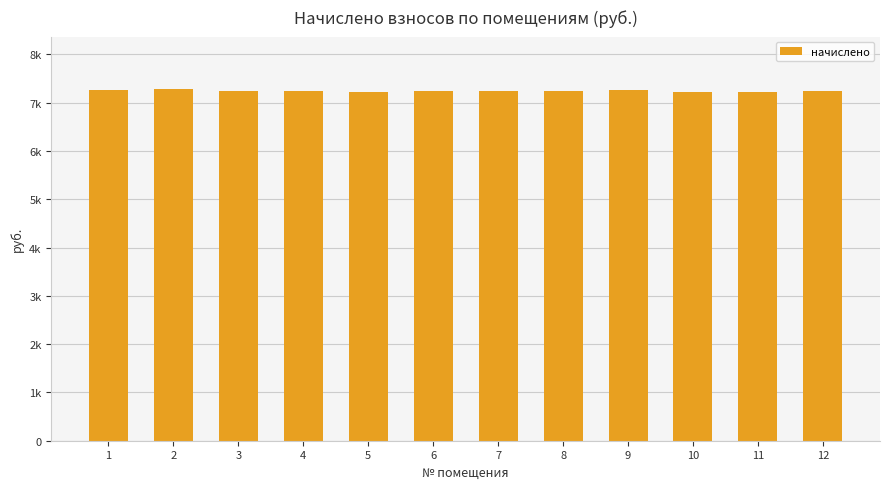

What is the change in value from 9 to 11?

-43.1